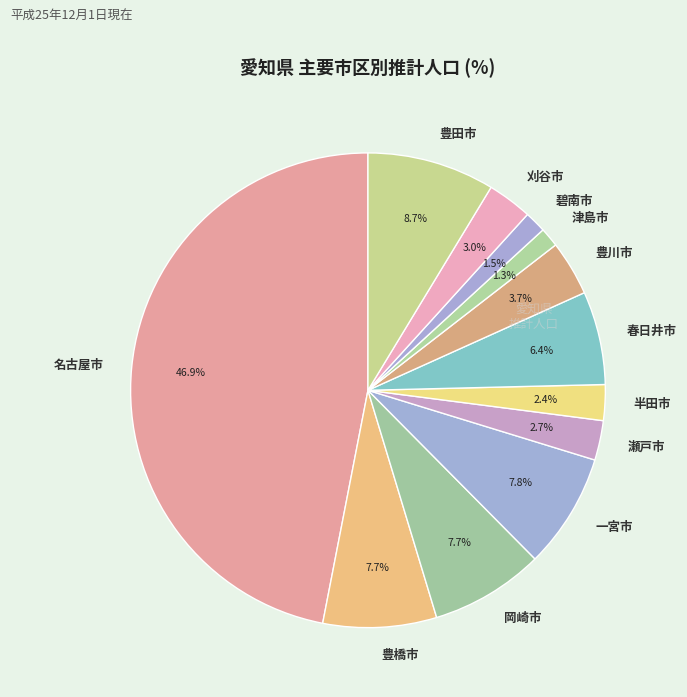

What is the ratio of the value at 豊川市 to the value at 春日井市?

0.6